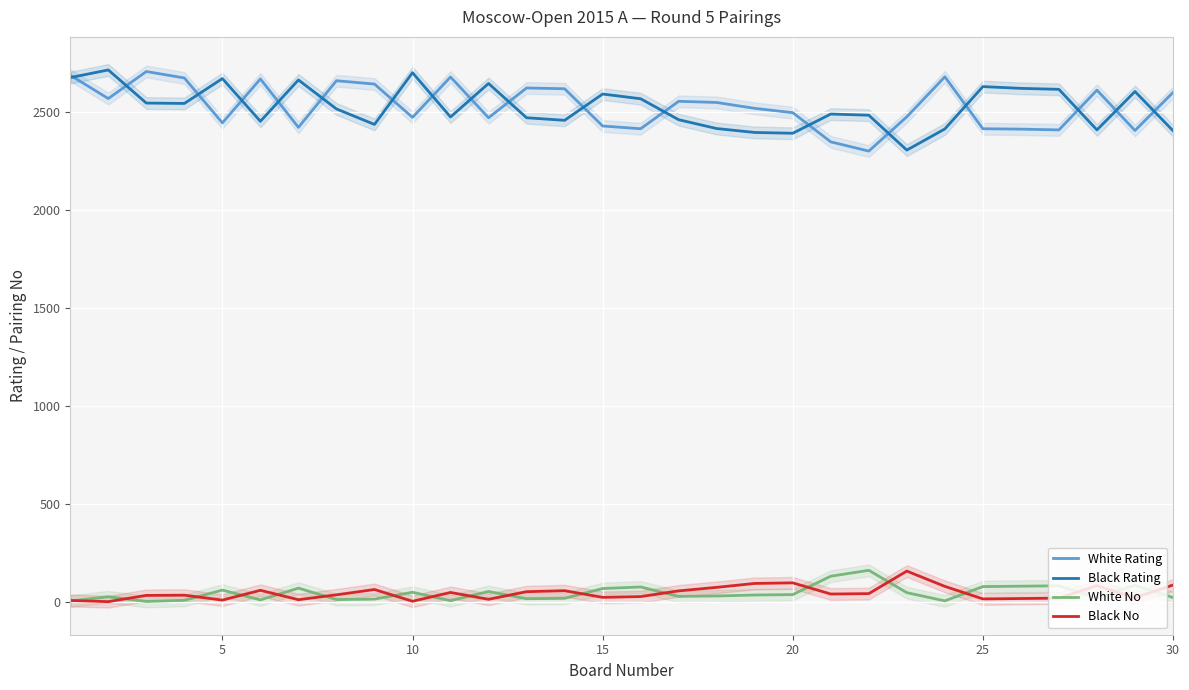

True or false: White No has more than 0 interior local peaks.

True